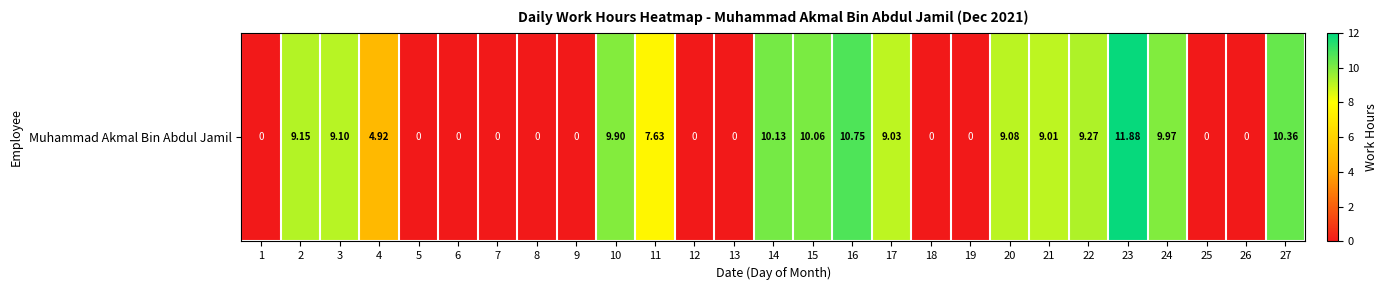

At which label is the value closest to 5?

4